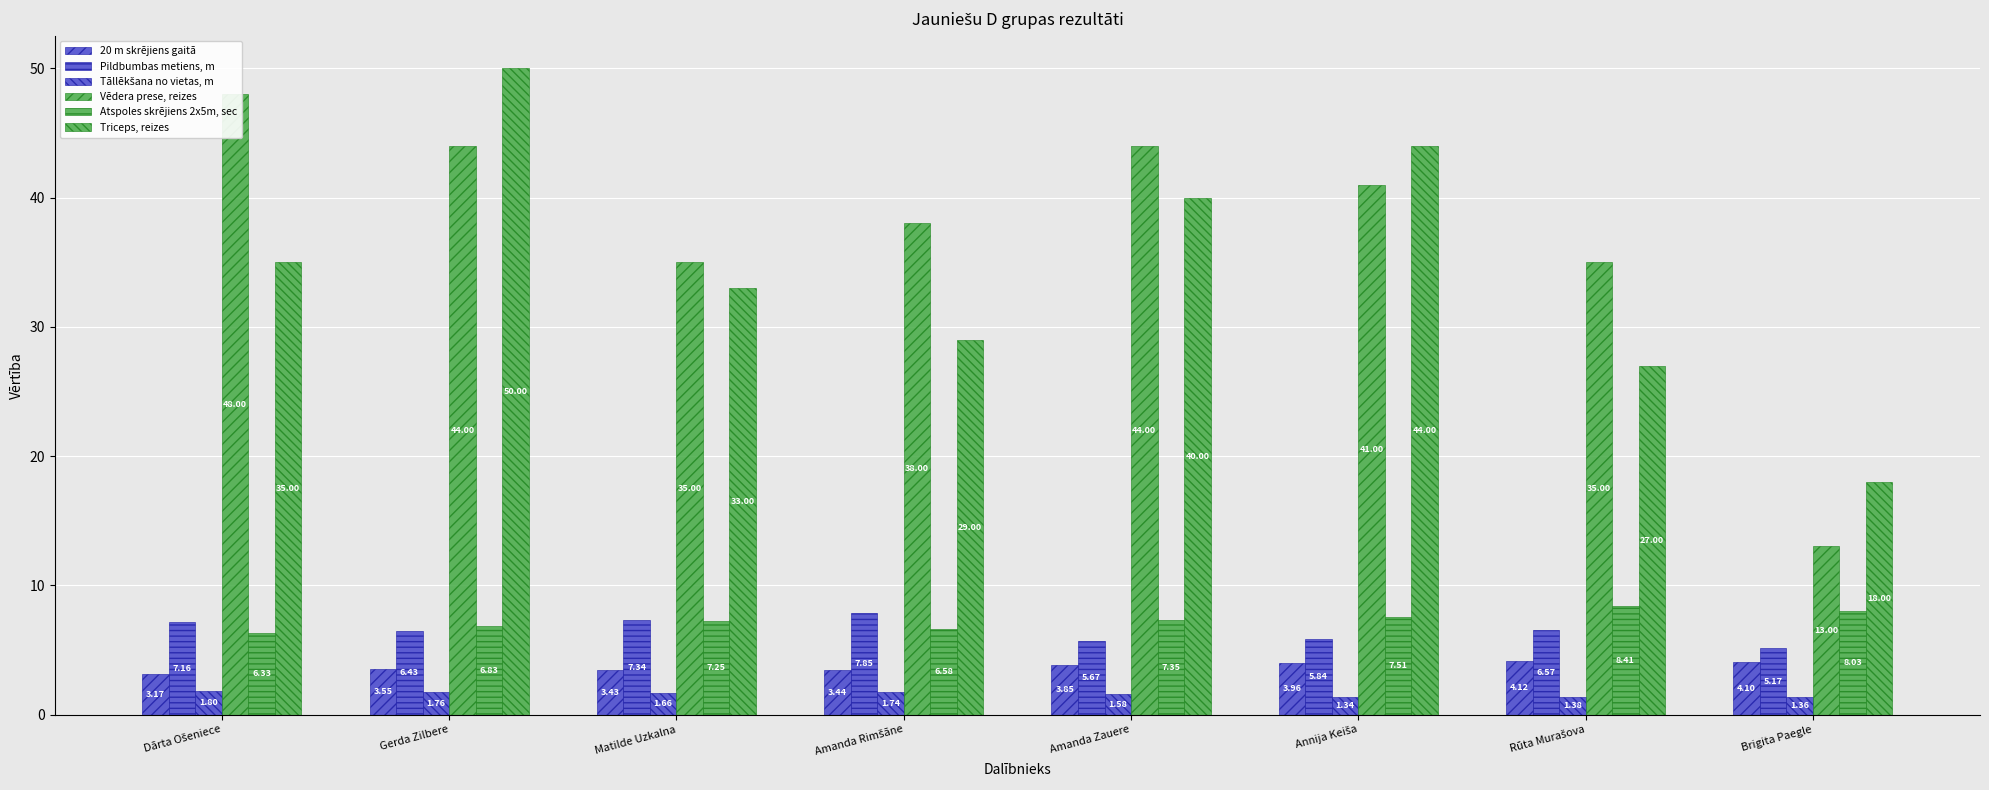

Between Amanda Zauere and Rūta Murašova, which series saw the biggest shift?

Triceps, reizes